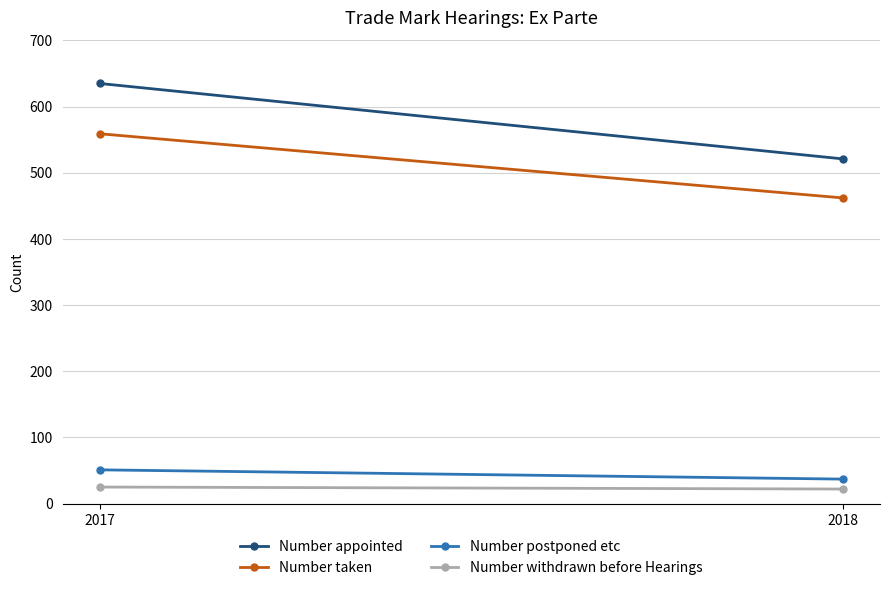

How many lines are shown in the chart?

4